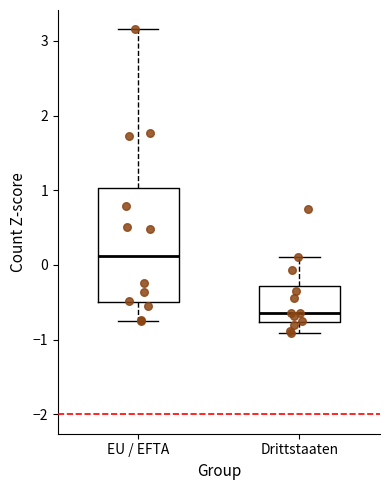

Where is the upper edge of the box for EU / EFTA on the y-axis? The values are not printed on the chart, so give them approximately, as read against the axis.

1.0